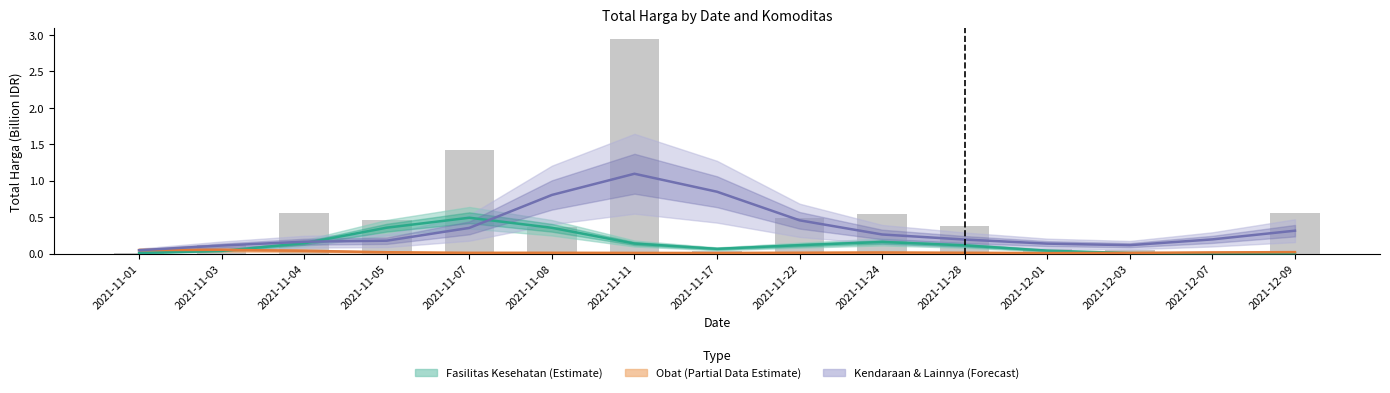

Is it true that Obat (Partial Data Estimate) equals 0.0 at 2021-11-28?

True